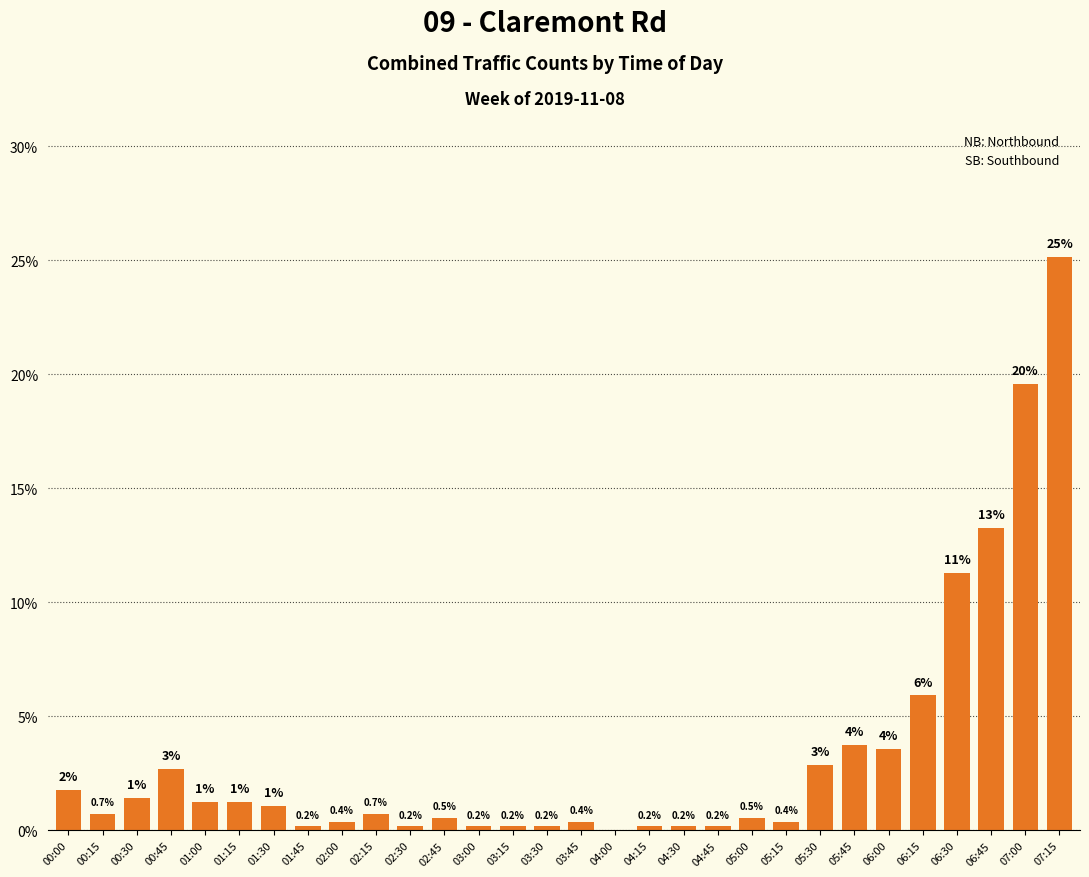

What is the change in value from 03:00 to 06:15?

+5.7